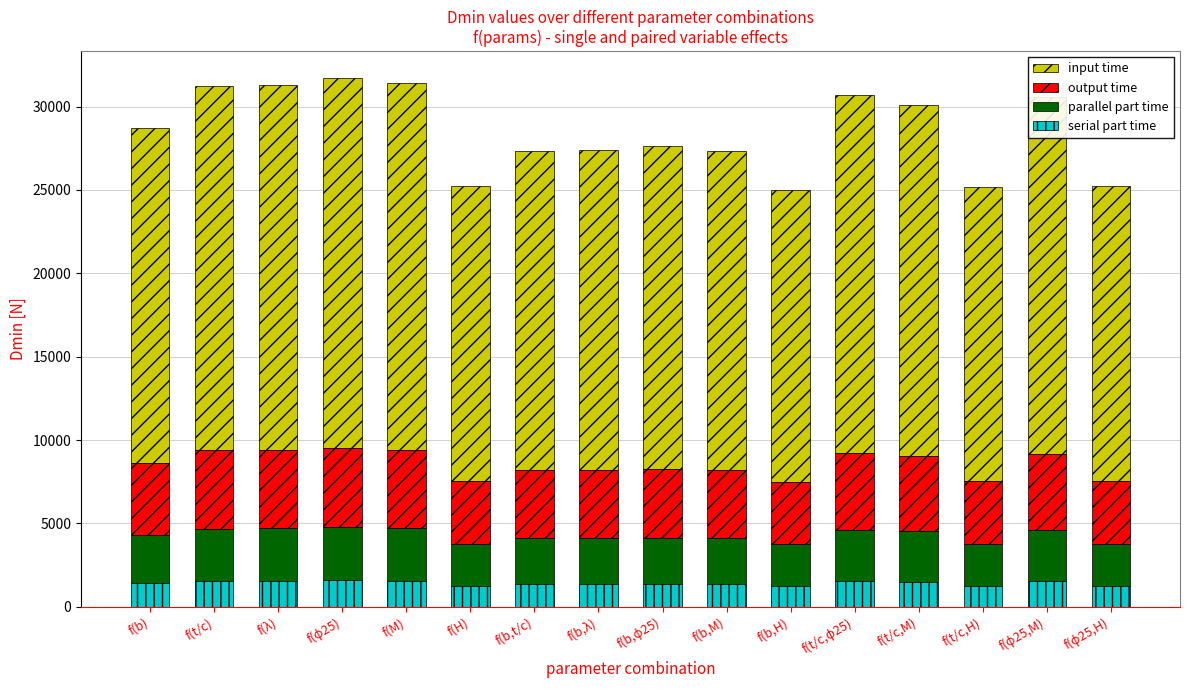

What is the lowest value of the serial part time series?

1251.1